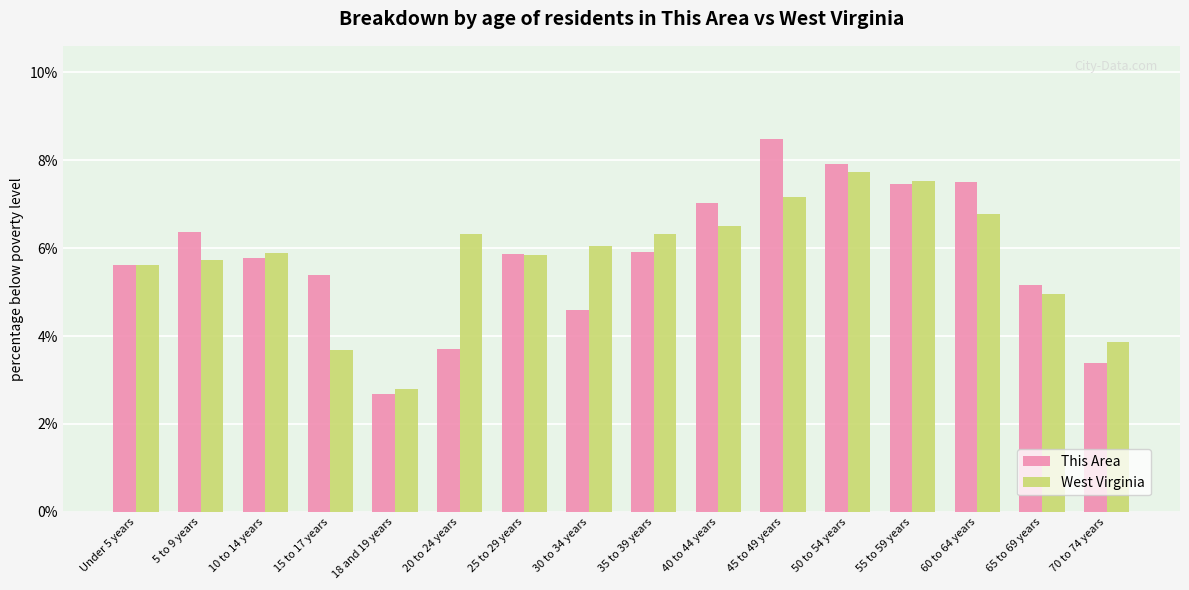

What is the label of the 2nd bar from the left?

5 to 9 years